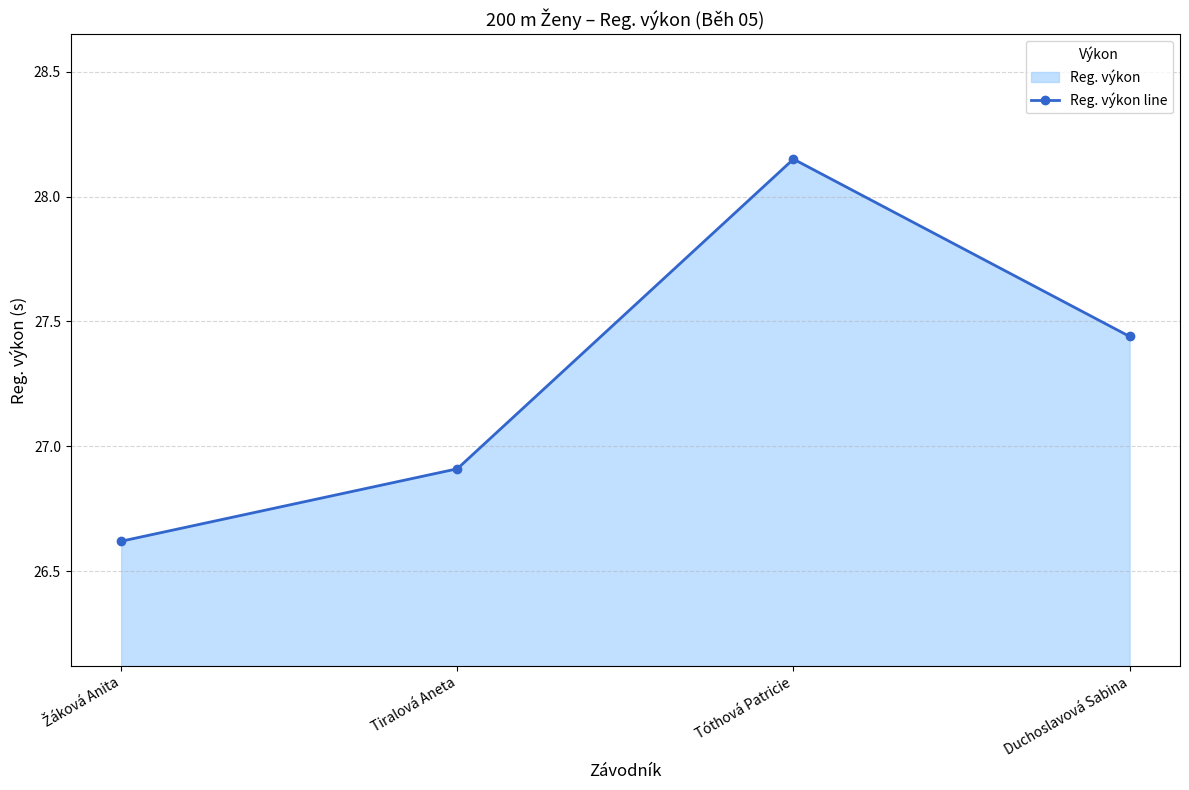

Approximately how many times larger is the value at Tóthová Patricie compared to Žáková Anita?

1.1